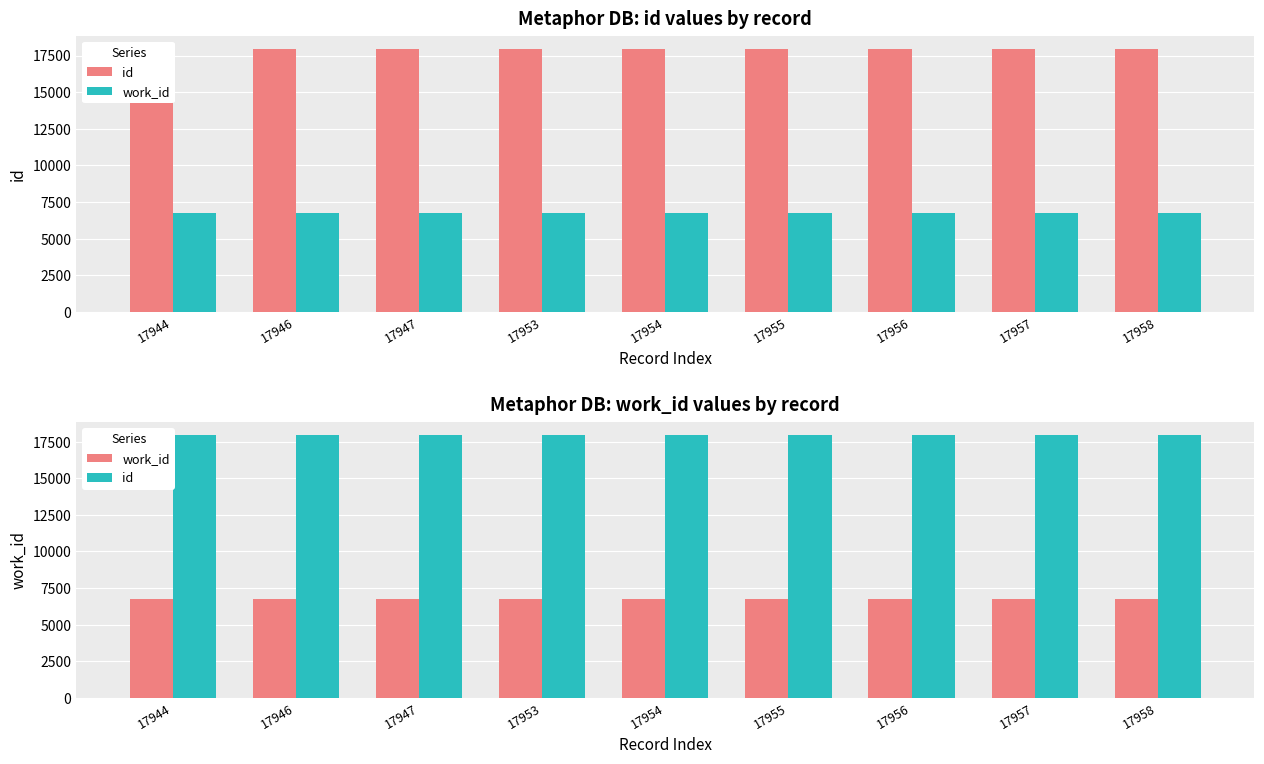

How many data points in work_id are less than 6744?

3